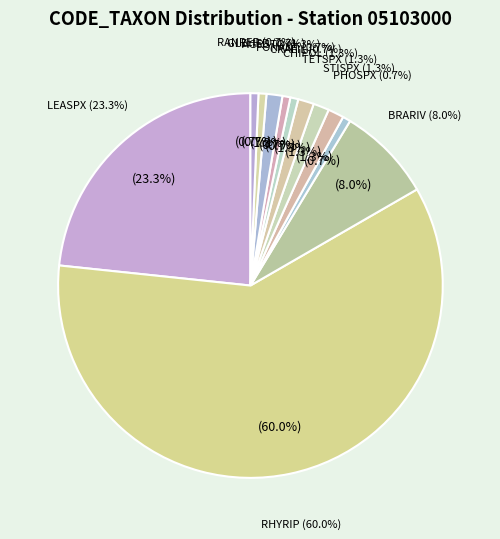

Rank the categories by value from highest to lowest.

RHYRIP, LEASPX, BRARIV, STISPX, TETSPX, CHIPOL, AGRSTO, PHOSPX, CRAFIL, FONANT, GLEHED, RANREP